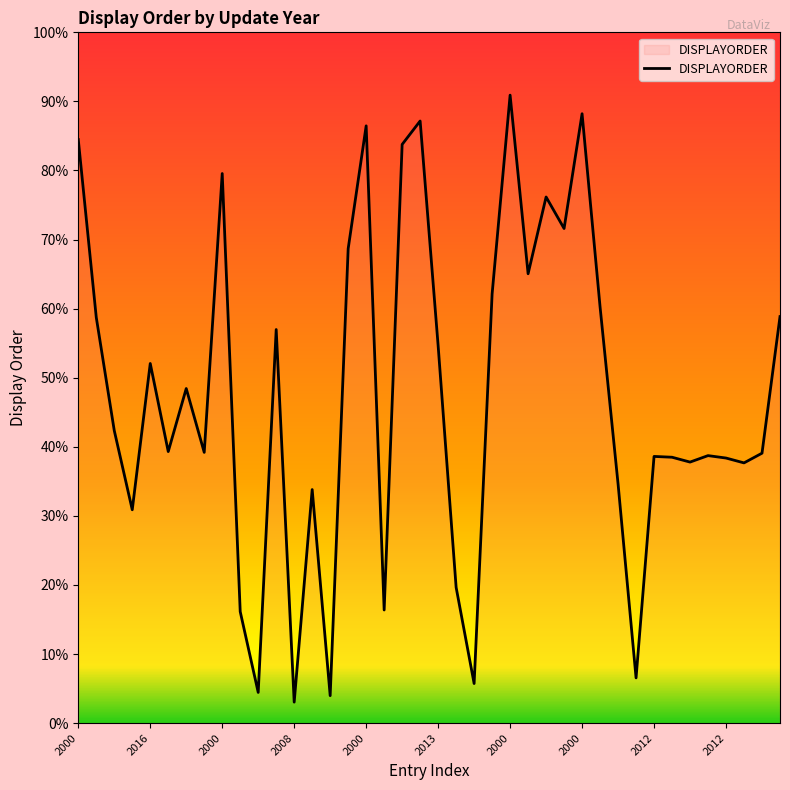

List the labels in order of value, largest first.

2000, 2000, 2000, 2000, 2000, 2000, 2000, 2000, 2016, 2000, 2000, 2000, 2000, 2000, 2016, 2016, 2013, 2016, 2000, 2000, 2004, 2000, 2012, 2012, 2012, 2012, 2012, 2000, 2000, 2000, 2000, 2000, 2008, 2000, 2000, 2000, 2000, 2000, 2000, 2008